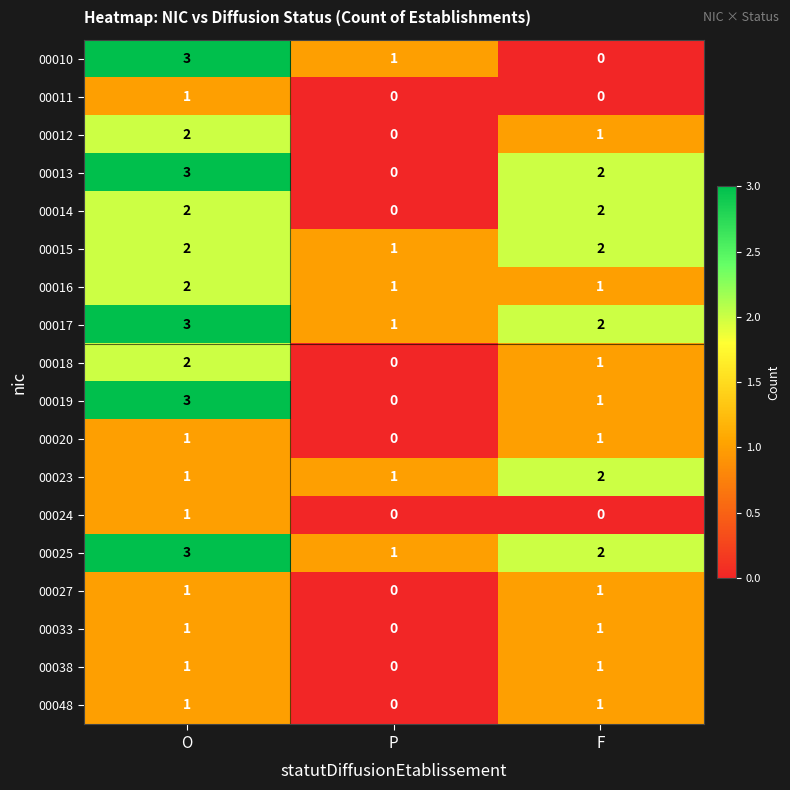

What is the sum of the 00014 values at F and O?

4